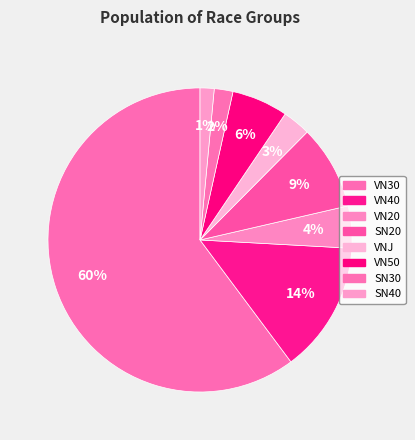

Is there any slice that represents more than half of the pie?

Yes